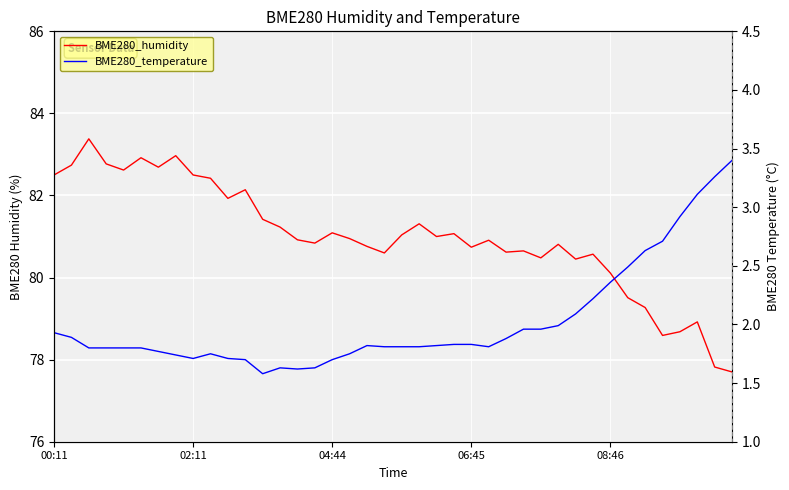

Which series has the widest spread of values?

BME280_humidity